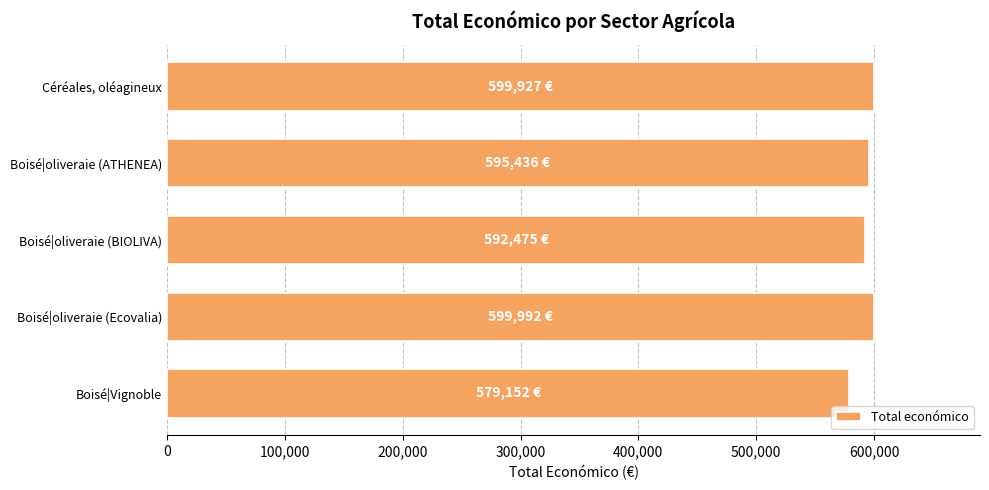

Is it true that the value at Céréales, oléagineux is 599927?

True